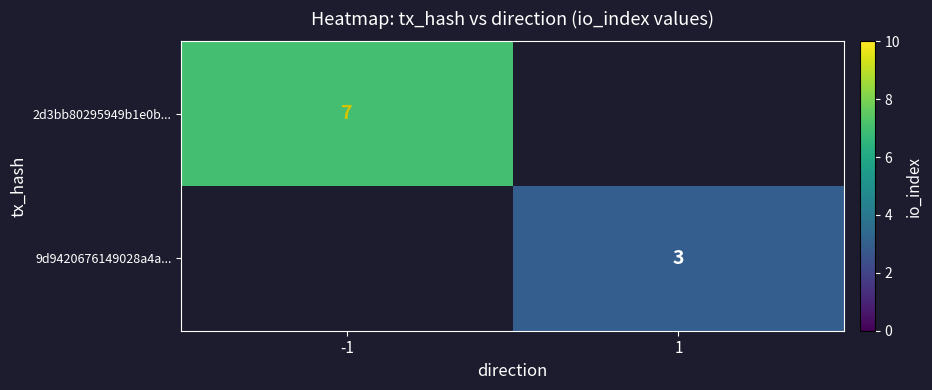

Which category has the lowest value across all series?

1